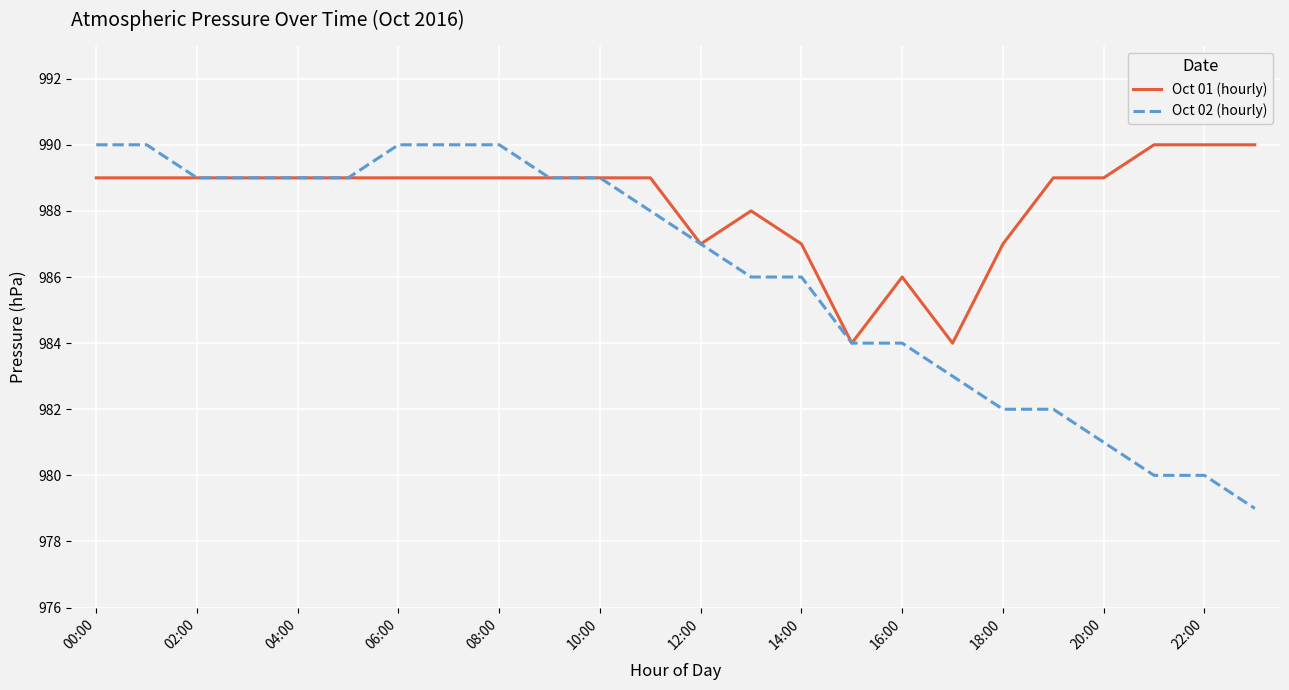

List the series in order of their overall mean, highest first.

Oct 01 (hourly), Oct 02 (hourly)